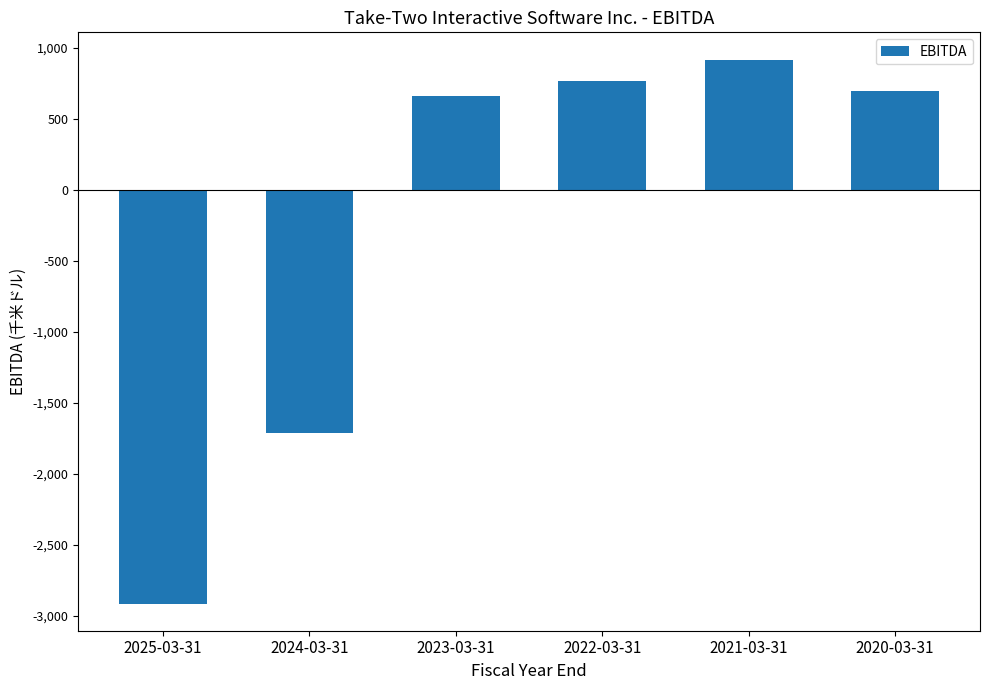

Are the bars horizontal?

No